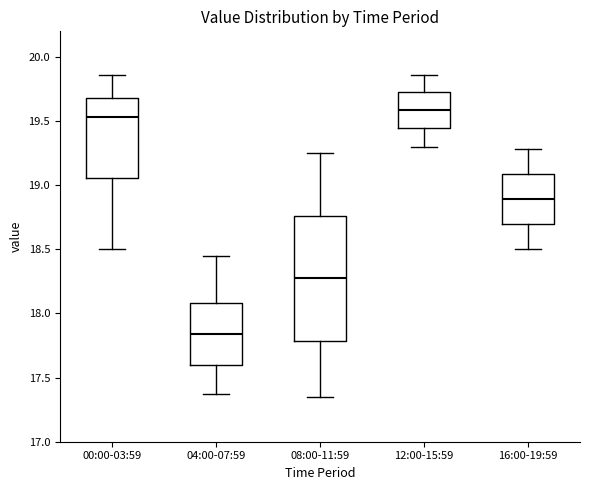

Comparing the boxes themselves (not the whiskers), which one is the tallest?

08:00-11:59